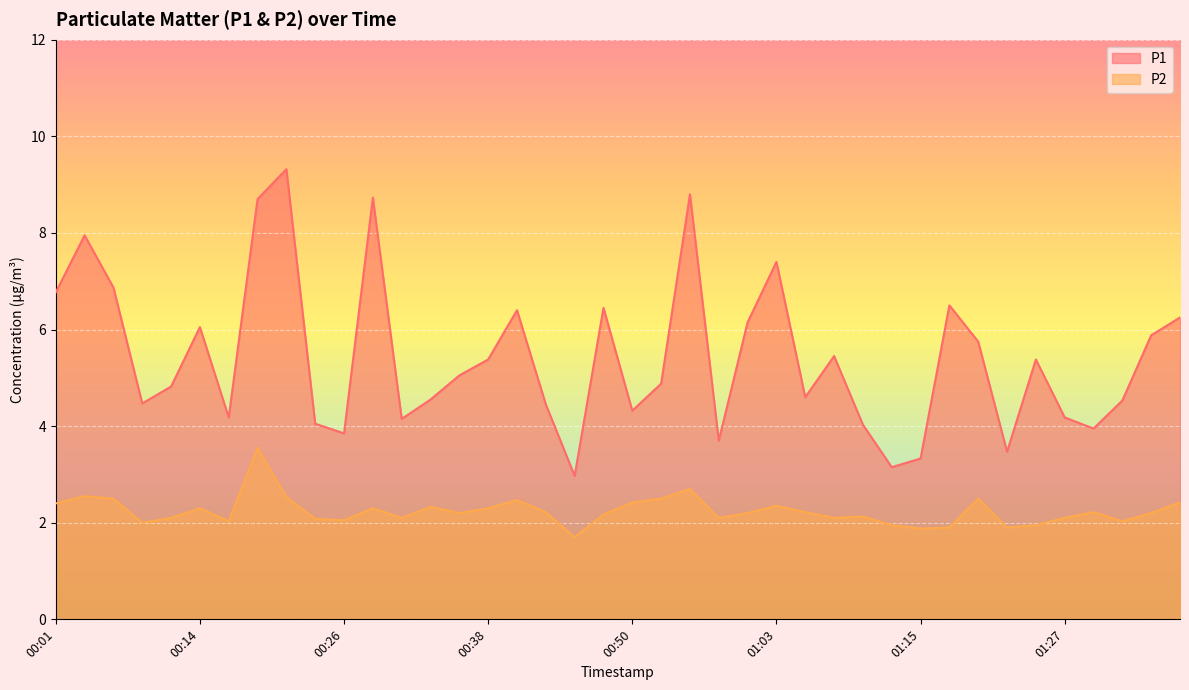

How many lines are shown in the chart?

2